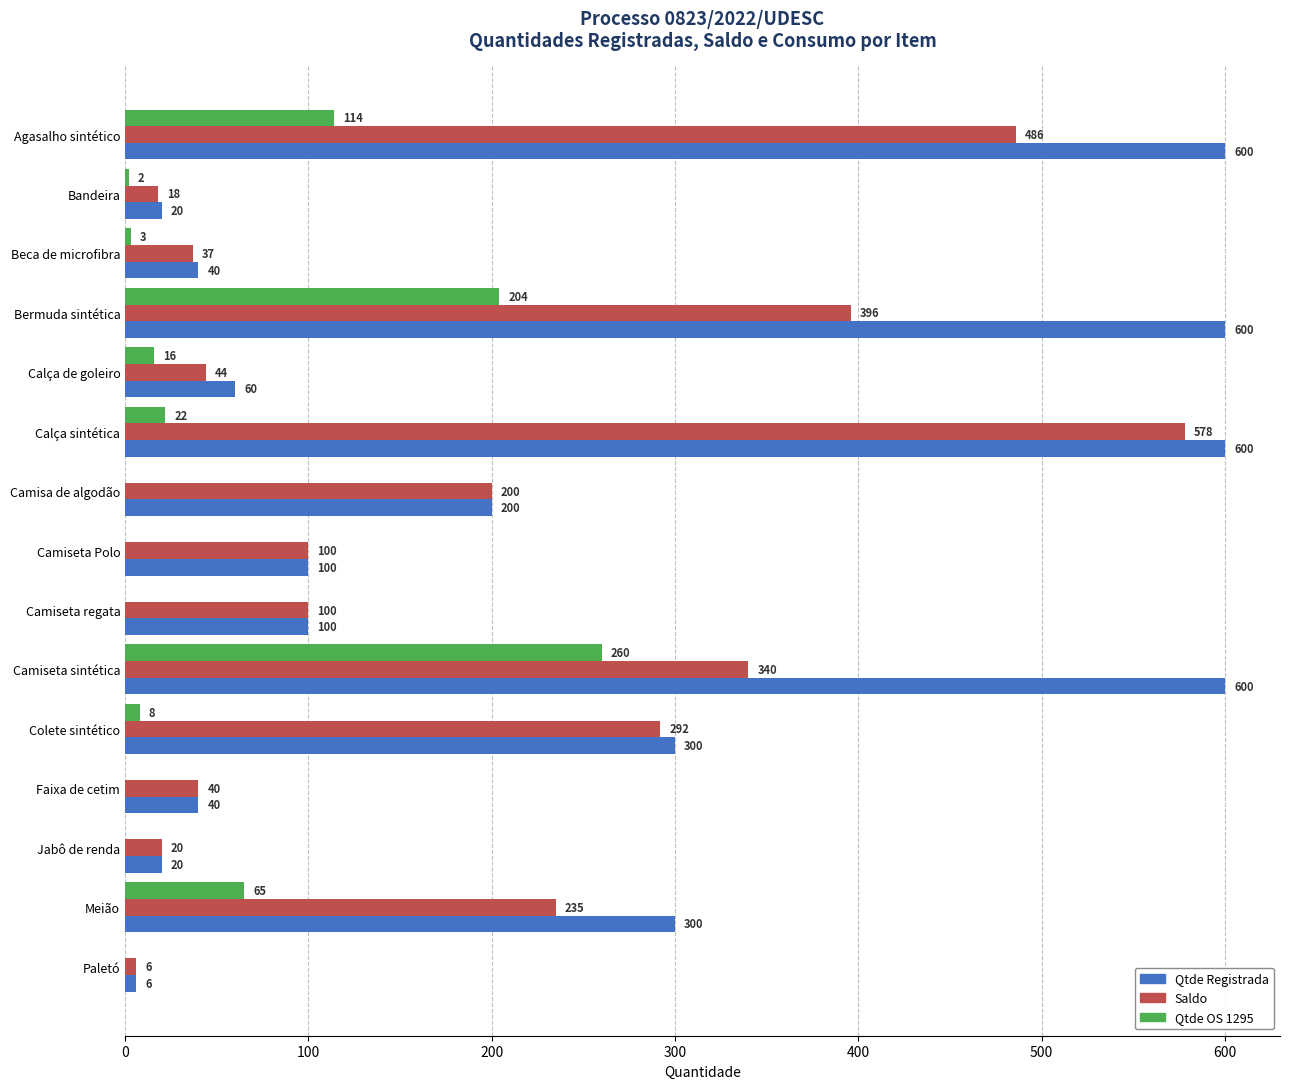

What is the sum of all Qtde OS 1295 values?

694